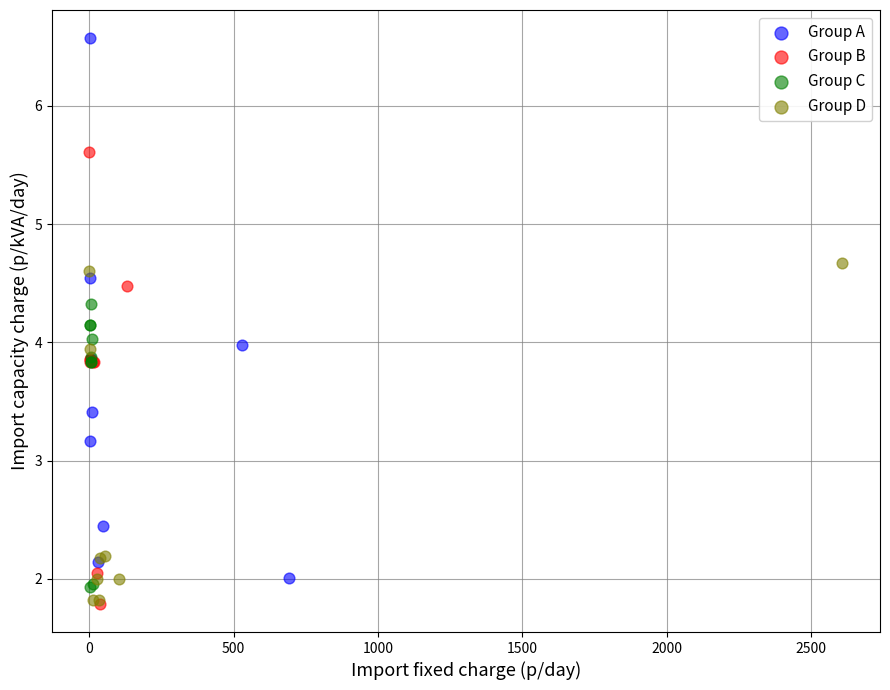

What are all the series names shown in the legend?

Group A, Group B, Group C, Group D